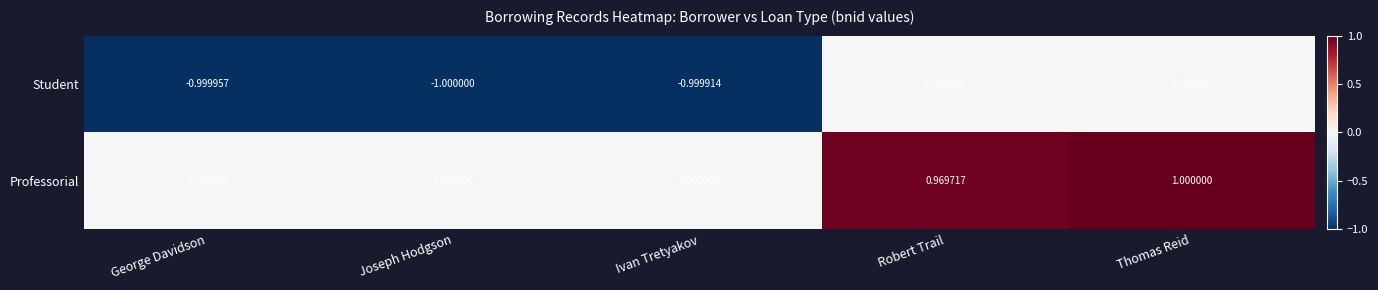

Which label corresponds to the smallest value in the chart?

Joseph Hodgson